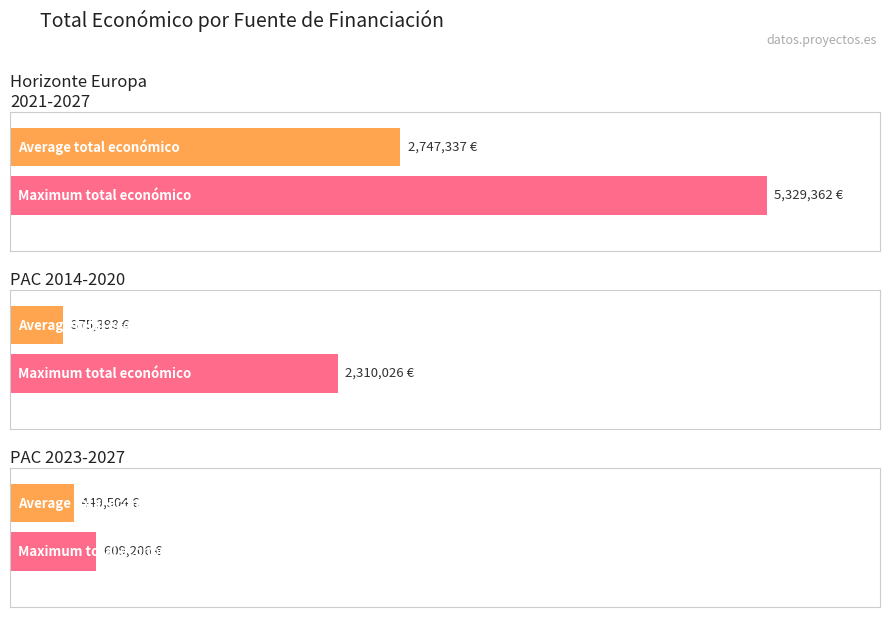

What is the maximum value shown in the chart?

5329362